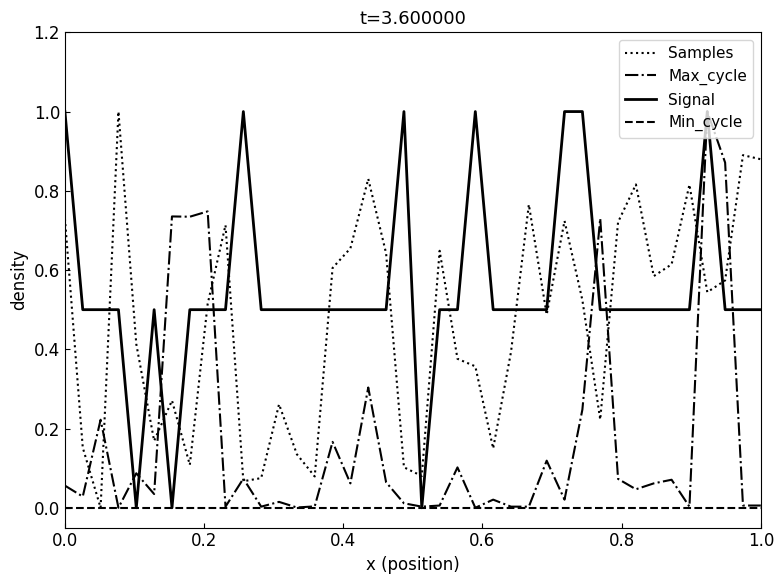

Which series has the largest total across all categories?

Signal